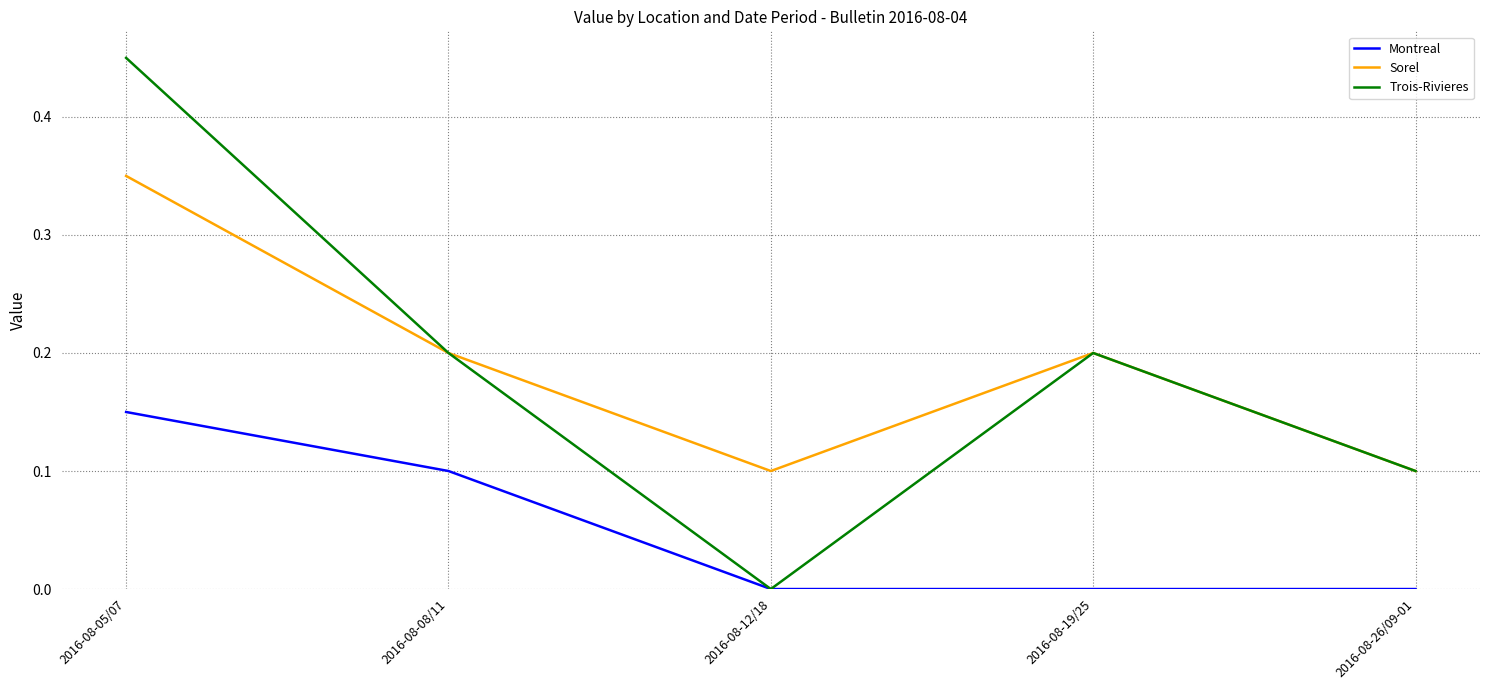

Is it true that Trois-Rivieres equals 0.4 at 2016-08-19/25?

False